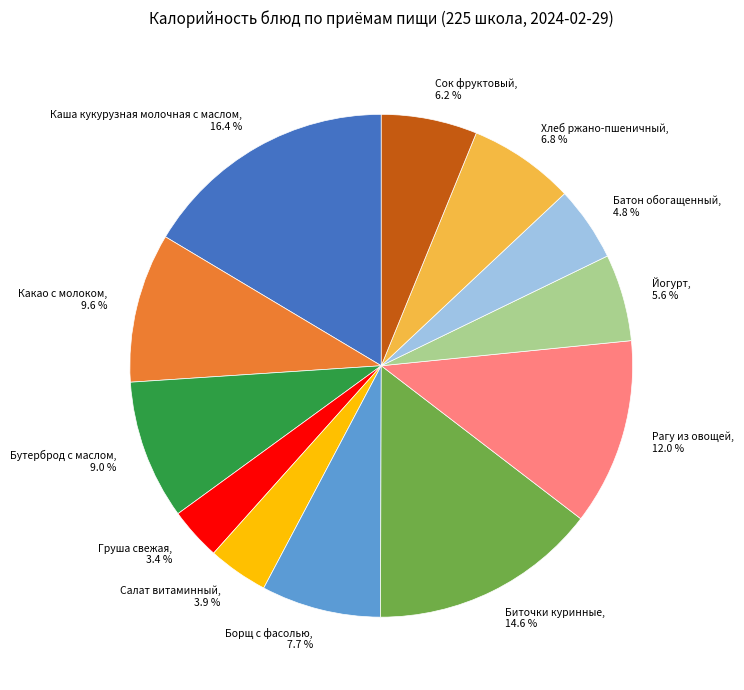

What percentage is the Борщ с фасолью slice, to the nearest percent?

8%